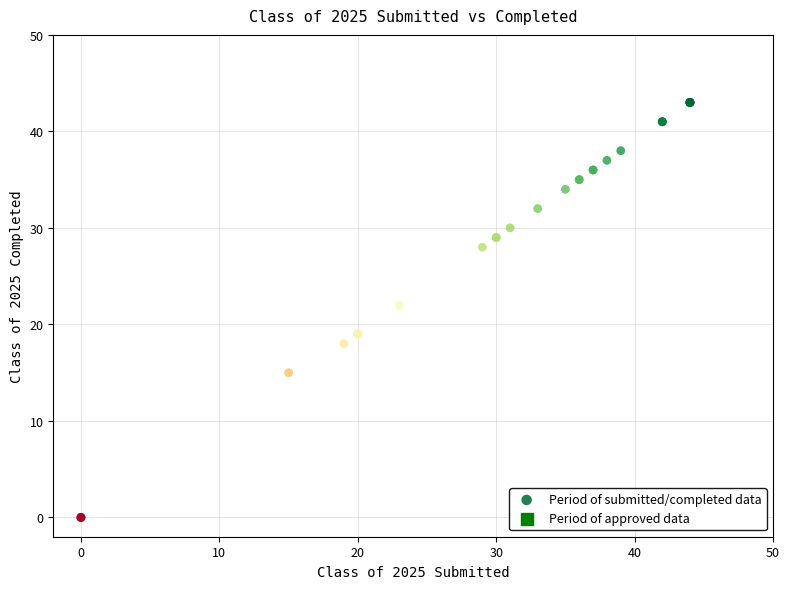

What Y value in the scatter plot is closest to 21?

22